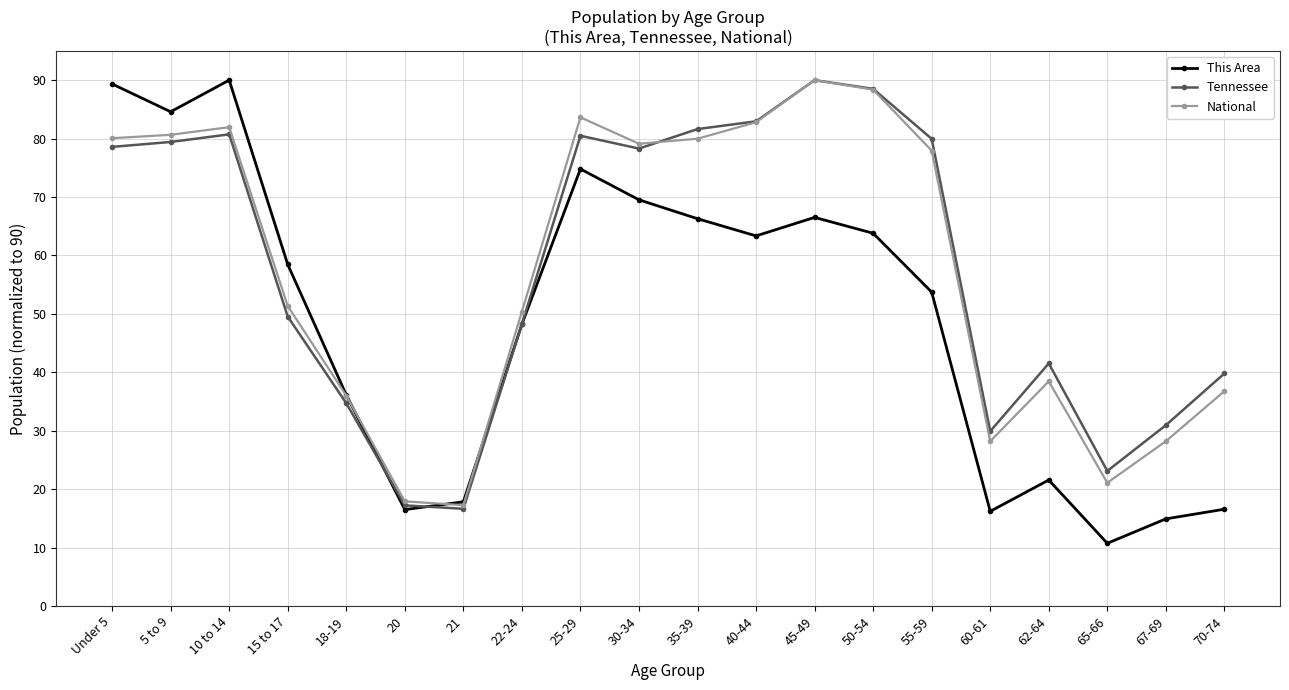

What is the label of the 9th point from the left?

25-29